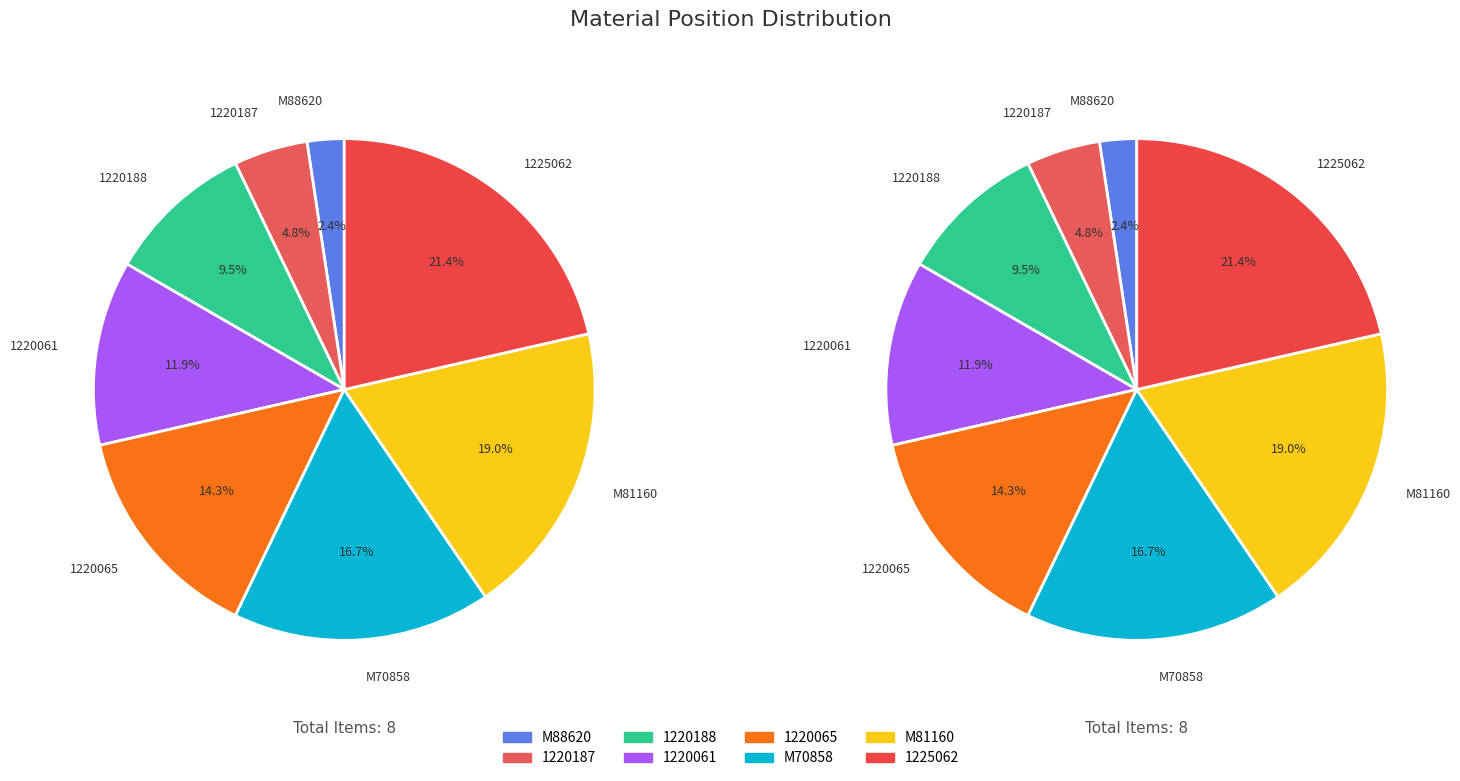

To the nearest percent, what percentage of the pie is 1220065?

14%